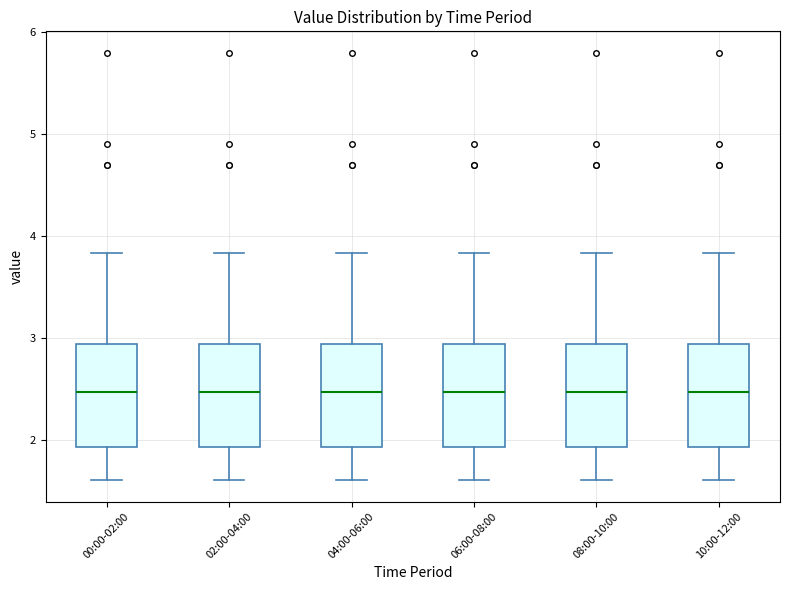

Reading left to right, transcribe this box plot: for each box, give where its median line is, the range the box spans, and where its two whiskers end, as read against the y-axis. The values are not printed on the chart, so give them approximately, as read against the axis.

00:00-02:00: median 2.5, box 1.9 to 2.9, whiskers 1.6 to 3.8
02:00-04:00: median 2.5, box 1.9 to 2.9, whiskers 1.6 to 3.8
04:00-06:00: median 2.5, box 1.9 to 2.9, whiskers 1.6 to 3.8
06:00-08:00: median 2.5, box 1.9 to 2.9, whiskers 1.6 to 3.8
08:00-10:00: median 2.5, box 1.9 to 2.9, whiskers 1.6 to 3.8
10:00-12:00: median 2.5, box 1.9 to 2.9, whiskers 1.6 to 3.8